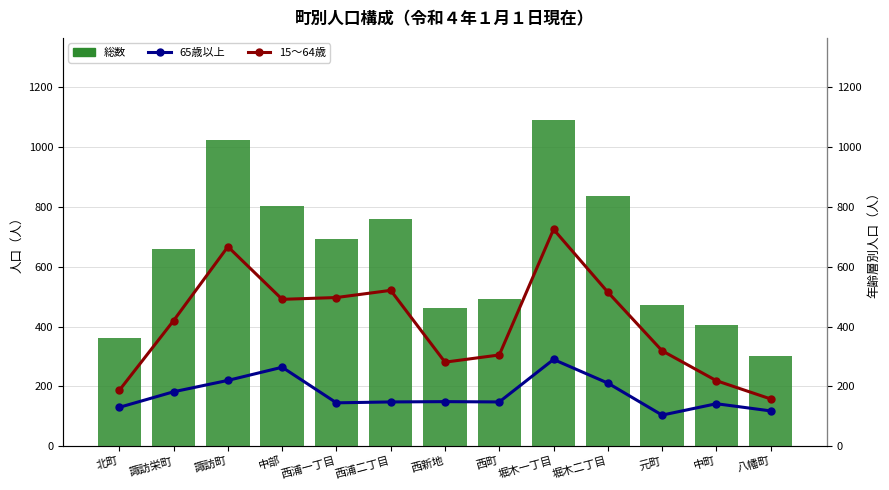

How many distinct data groups are displayed?

3